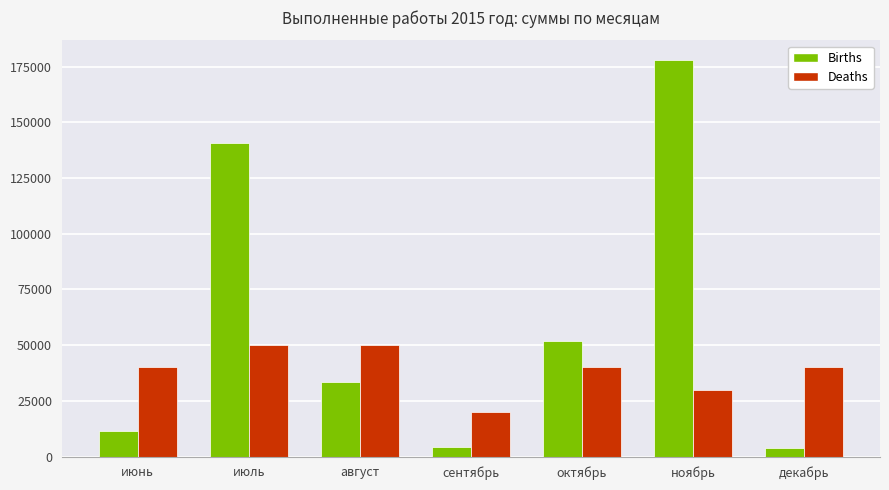

Rank the series at сентябрь from lowest to highest value.

Births, Deaths